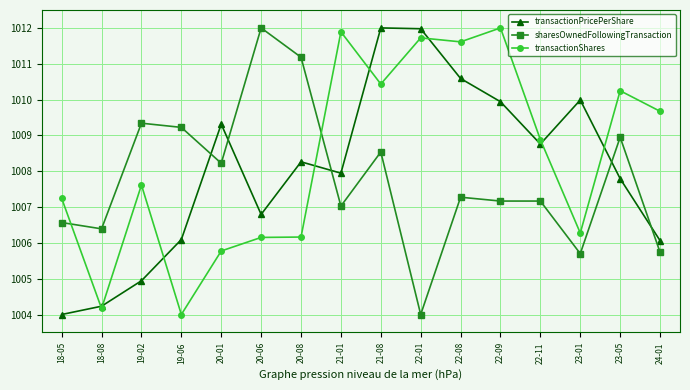

Does the chart display data point markers on the line(s)?

Yes